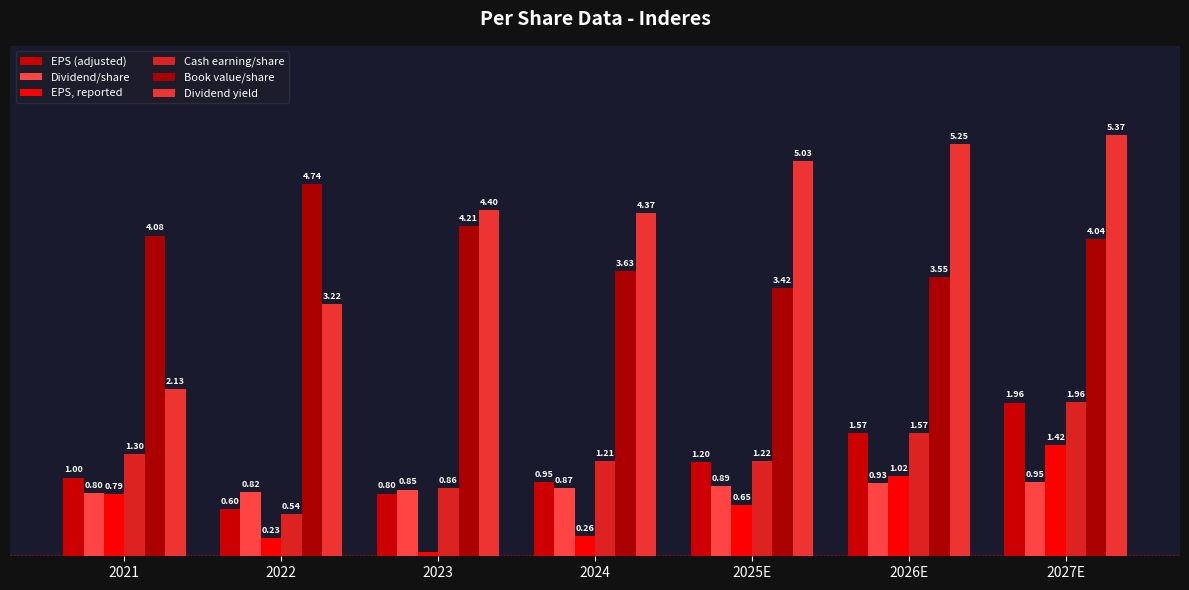

What are all the series names shown in the legend?

EPS (adjusted), Dividend/share, EPS, reported, Cash earning/share, Book value/share, Dividend yield